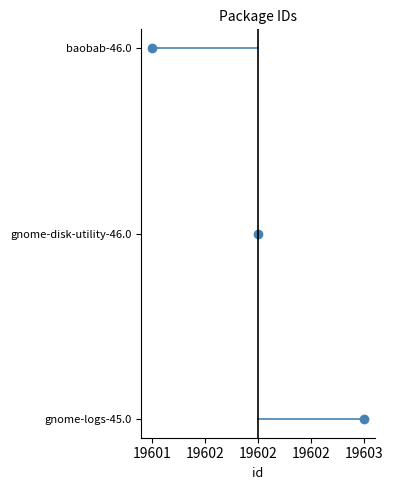

Which label corresponds to the largest value in the chart?

gnome-logs-45.0